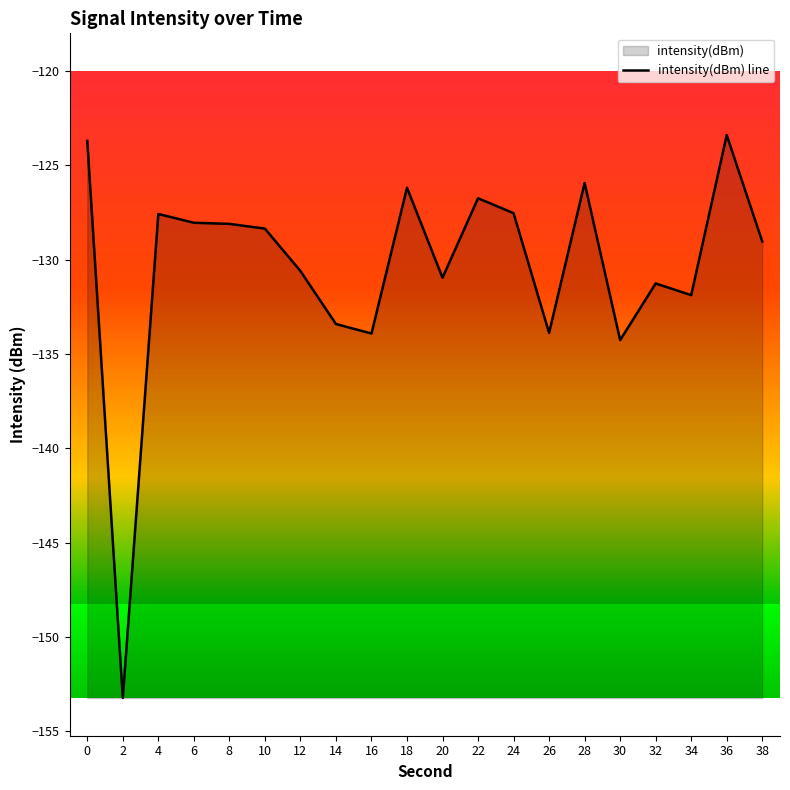

How many series are shown in this chart?

1